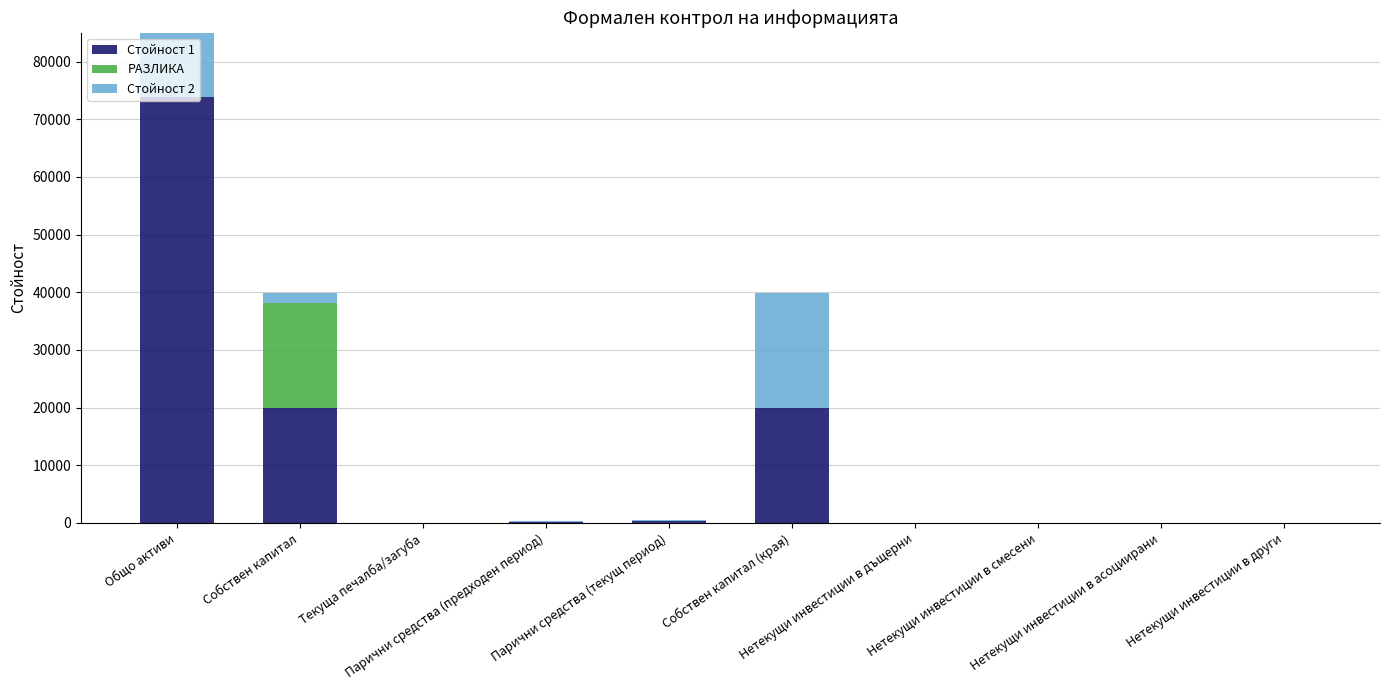

Reading left to right, extract all data points from this chart.

Стойност 1: 73922	19934	0	166	258	19934	0	0	0	0
РАЗЛИКА: 0	18134	0	0	0	0	0	0	0	0
Стойност 2: 73922	1800	0	166	258	19934	0	0	0	0